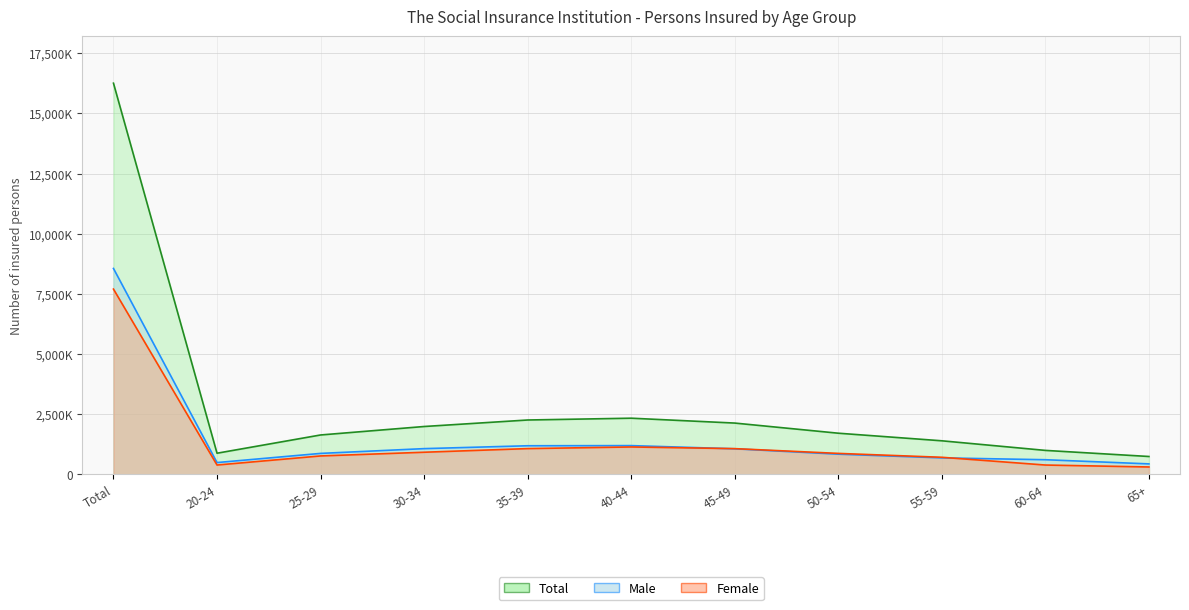

Between 30-34 and Total, which is larger?

Total